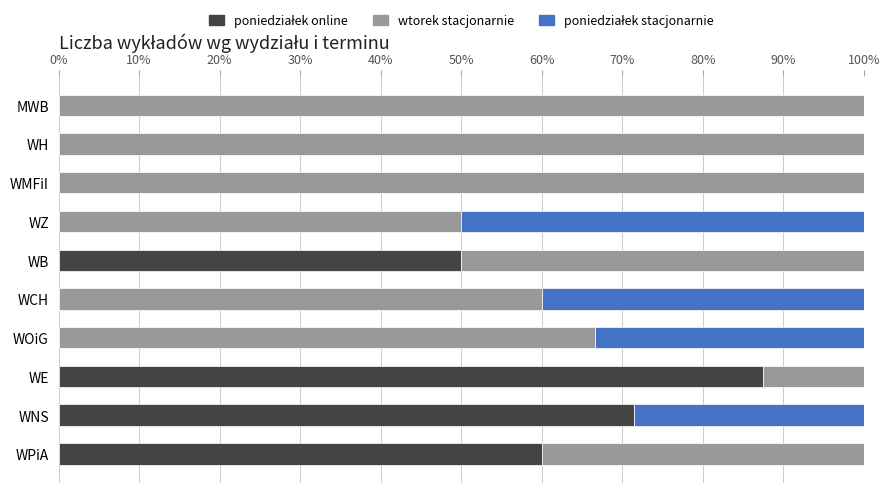

What is the total value across all series at WOiG?

100.0